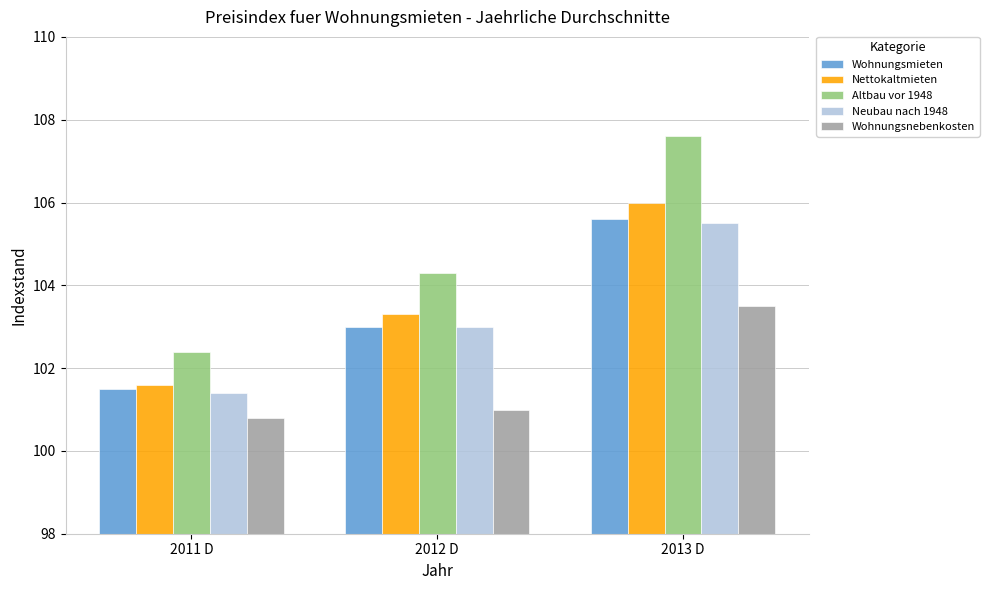

Reading left to right, what are all the values shown in this chart?

Wohnungsmieten: 2011 D=101.5	2012 D=103.0	2013 D=105.6
Nettokaltmieten: 2011 D=101.6	2012 D=103.3	2013 D=106.0
Altbau vor 1948: 2011 D=102.4	2012 D=104.3	2013 D=107.6
Neubau nach 1948: 2011 D=101.4	2012 D=103.0	2013 D=105.5
Wohnungsnebenkosten: 2011 D=100.8	2012 D=101.0	2013 D=103.5